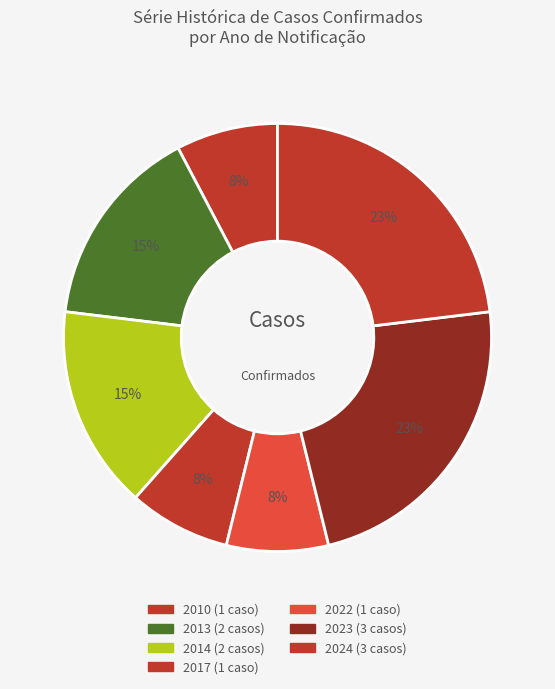

What is the change in value from 2014 to 2023?

+1